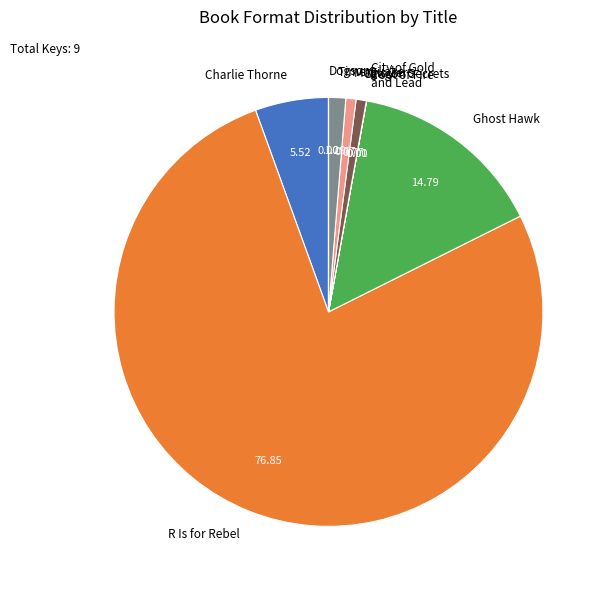

Is R Is for Rebel the majority of the pie?

Yes